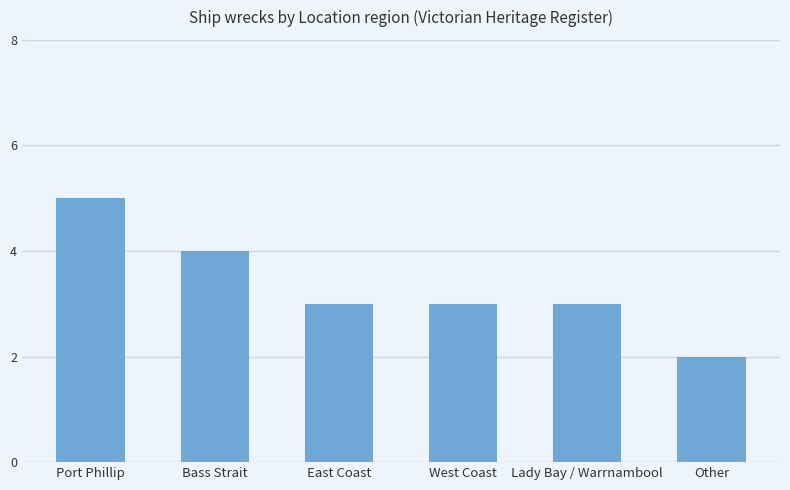

True or false: the data shows 4 at East Coast.

False